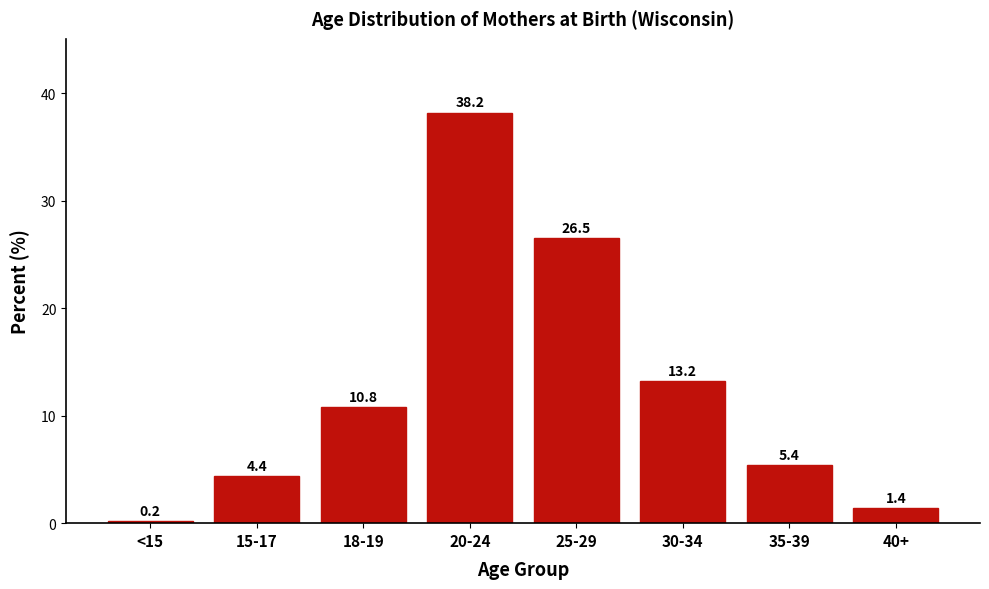

Reading left to right, list all the values displayed in this chart.

<15=0.2	15-17=4.4	18-19=10.8	20-24=38.2	25-29=26.5	30-34=13.2	35-39=5.4	40+=1.4